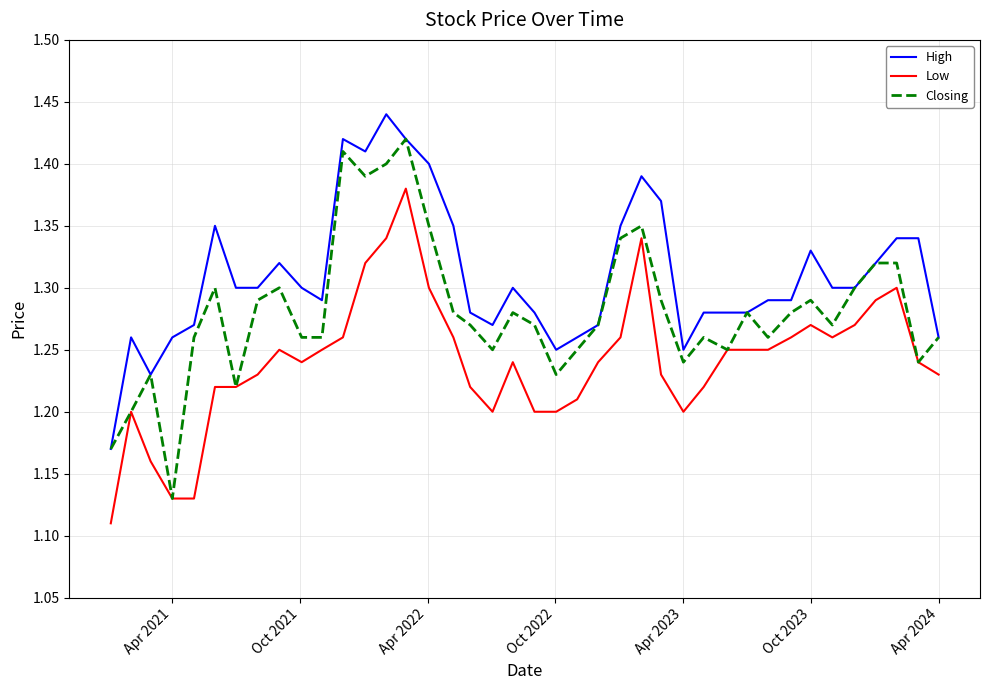

List the series in order of their peak value, highest first.

High, Closing, Low